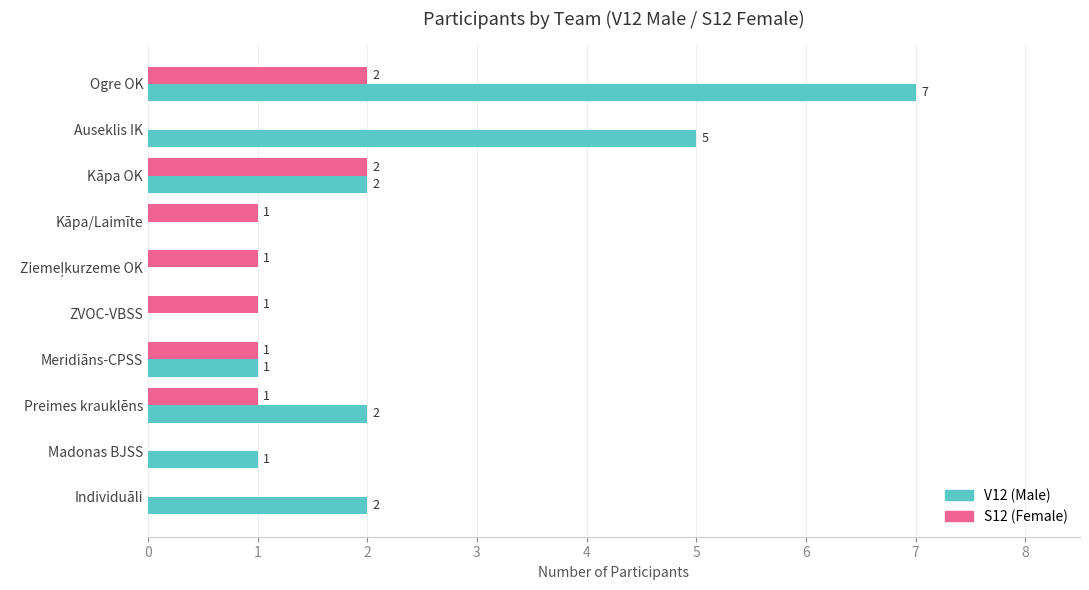

What is the sum of all V12 (Male) values?

20